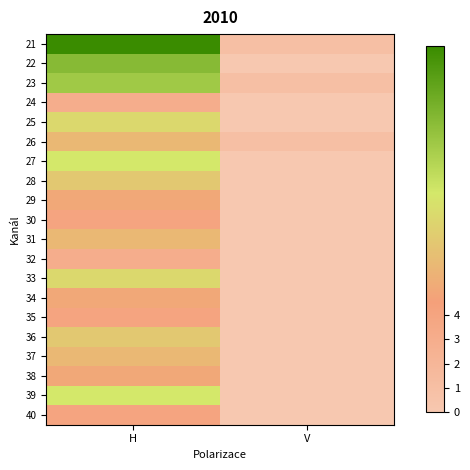

Reading left to right, transcribe all the data shown in this chart.

21: H=15	V=1
22: H=12	V=0
23: H=11	V=1
24: H=3	V=0
25: H=8	V=0
26: H=6	V=1
27: H=9	V=0
28: H=7	V=0
29: H=5	V=0
30: H=4	V=0
31: H=6	V=0
32: H=3	V=0
33: H=8	V=0
34: H=5	V=0
35: H=4	V=0
36: H=7	V=0
37: H=6	V=0
38: H=5	V=0
39: H=9	V=0
40: H=4	V=0